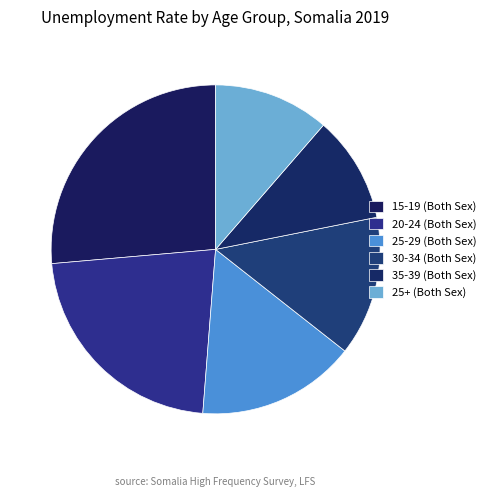

Which slice is the largest?

15-19 (Both Sex)